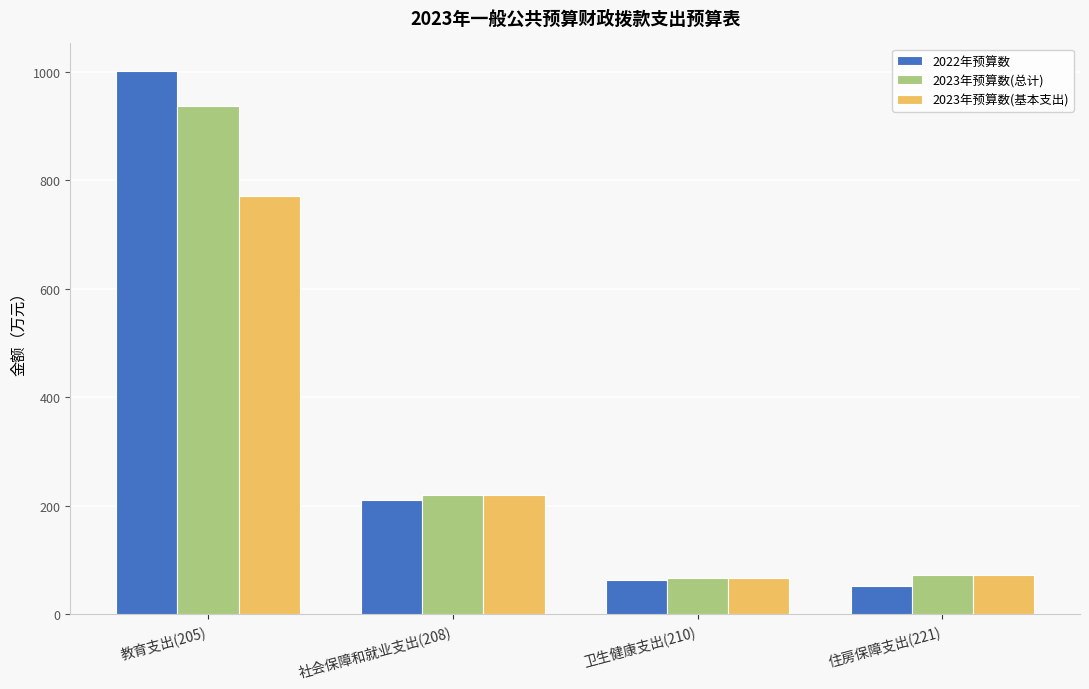

What is the sum of the 2023年预算数(基本支出) values at 社会保障和就业支出(208) and 卫生健康支出(210)?

284.8